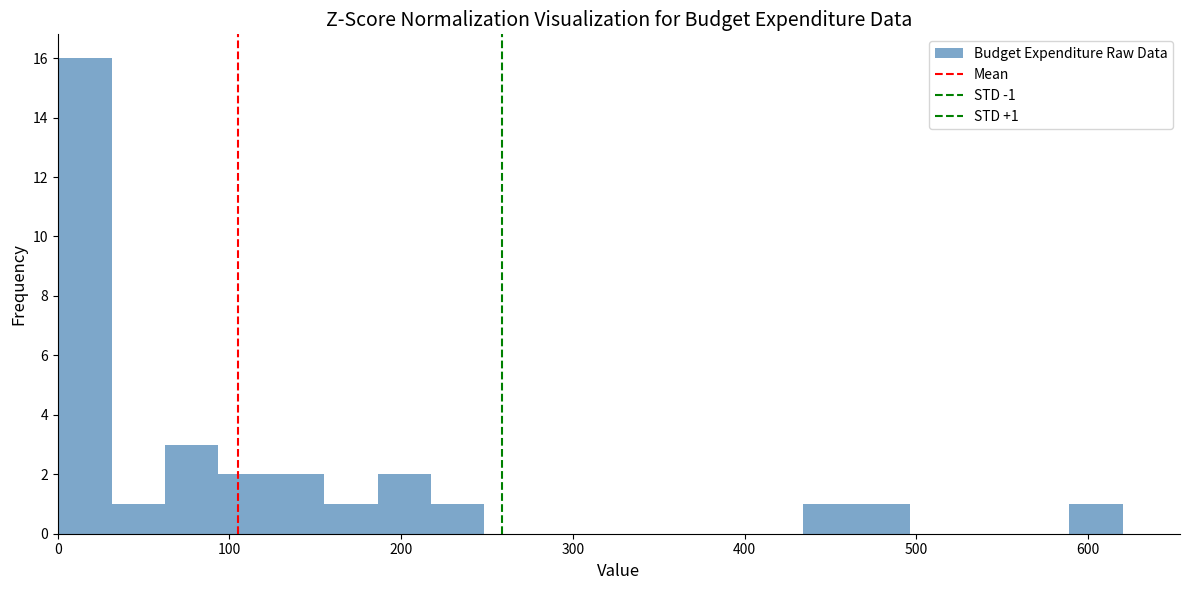

Around what value on the x-axis is the tallest bar? Give the approximate position of its centre, as read against the axis.

20